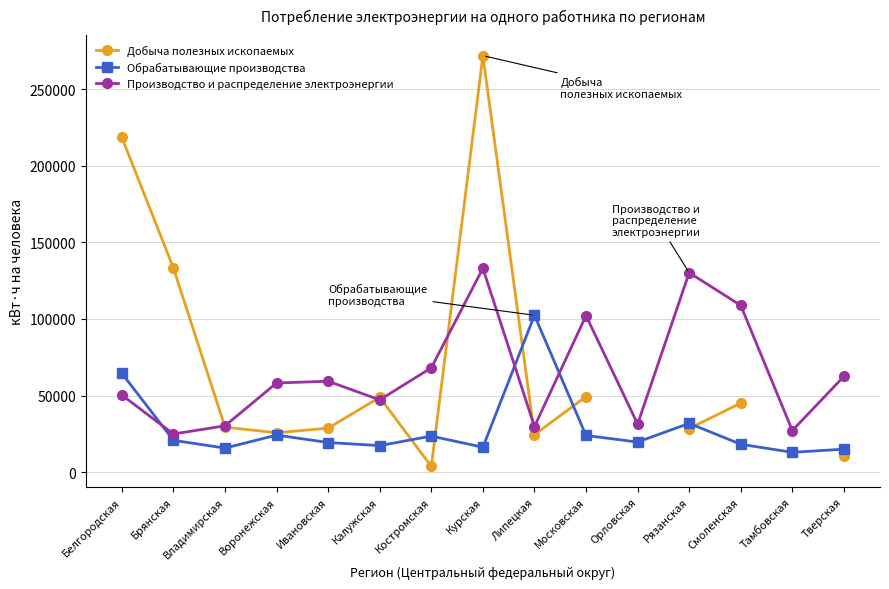

Which series has the largest range (max minus min)?

Добыча полезных ископаемых